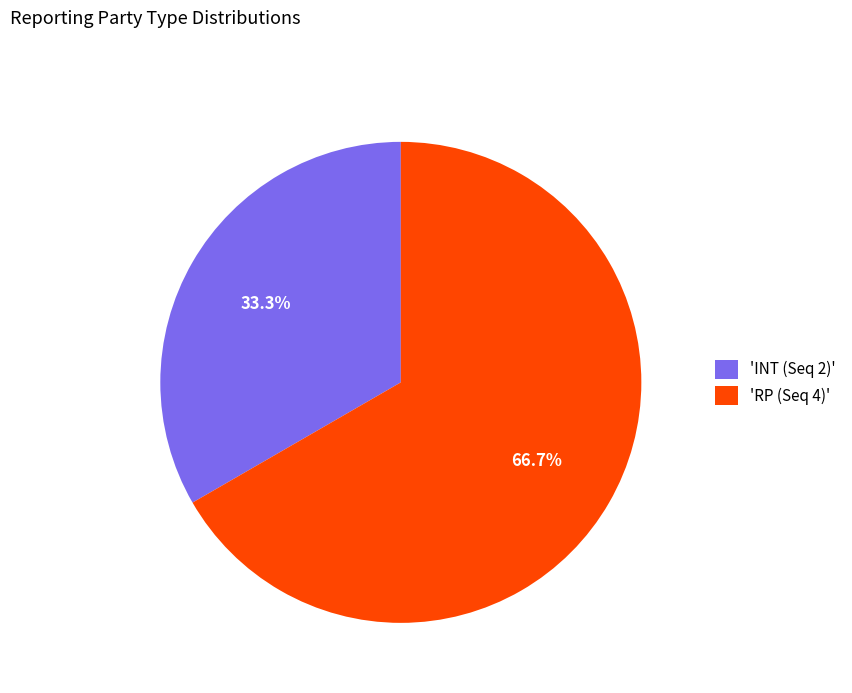

Which slice represents more than half of the pie?

'RP (Seq 4)'